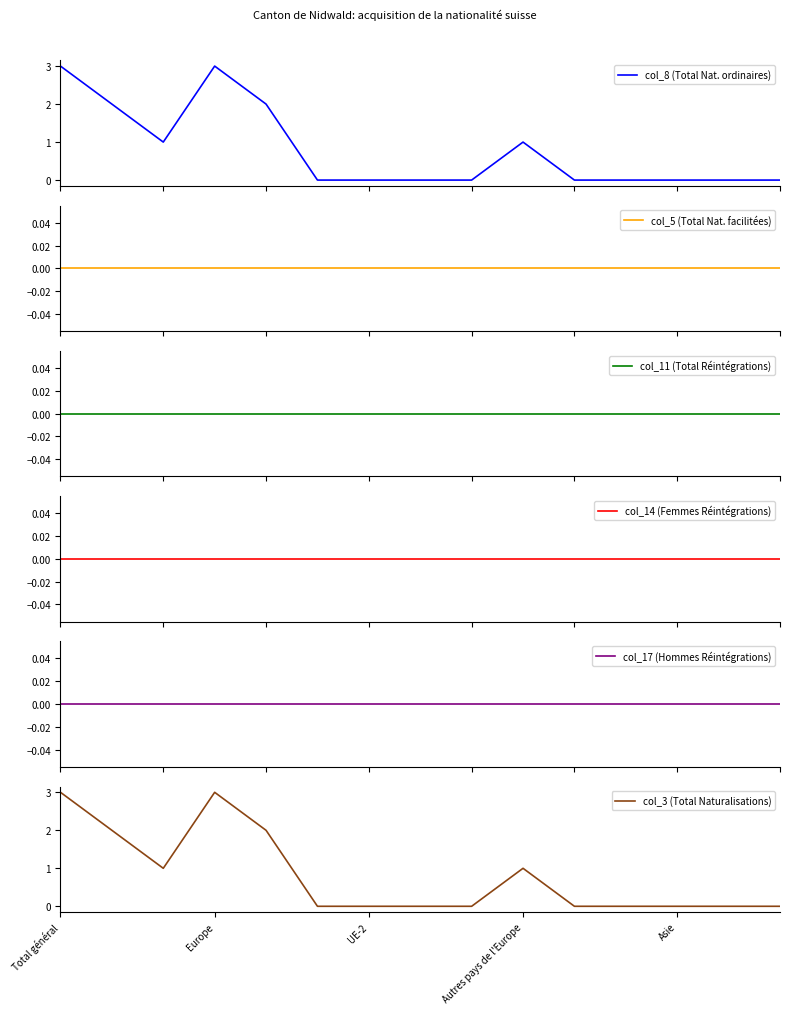

At which category is the sum across all series the highest?

Total général